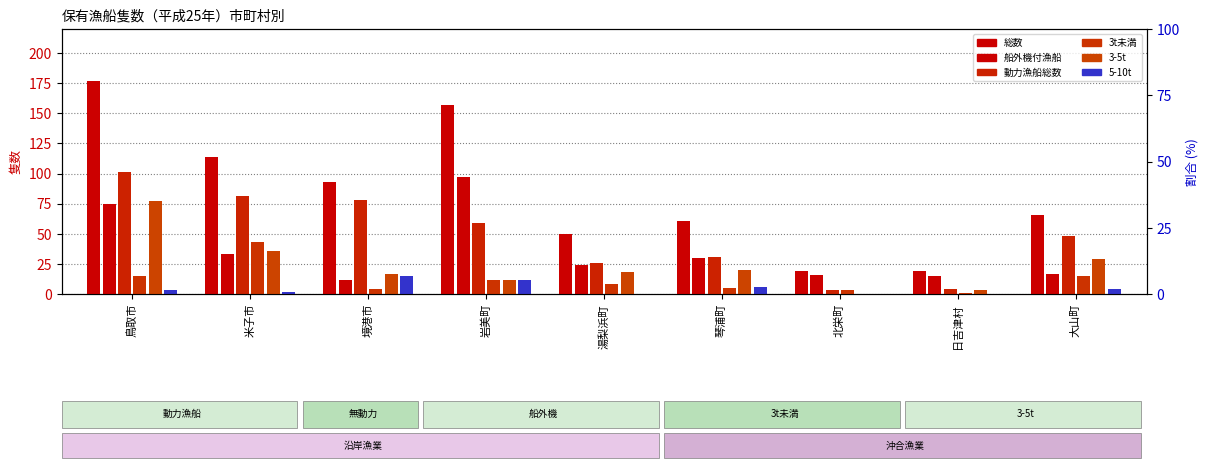

Reading left to right, list all the values displayed in this chart.

総数: 鳥取市=177	米子市=114	境港市=93	岩美町=157	湯梨浜町=50	琴浦町=61	北栄町=19	日吉津村=19	大山町=66
船外機付漁船: 鳥取市=75	米子市=33	境港市=12	岩美町=97	湯梨浜町=24	琴浦町=30	北栄町=16	日吉津村=15	大山町=17
動力漁船総数: 鳥取市=101	米子市=81	境港市=78	岩美町=59	湯梨浜町=26	琴浦町=31	北栄町=3	日吉津村=4	大山町=48
3t未満: 鳥取市=15	米子市=43	境港市=4	岩美町=12	湯梨浜町=8	琴浦町=5	北栄町=3	日吉津村=1	大山町=15
3-5t: 鳥取市=77	米子市=36	境港市=17	岩美町=12	湯梨浜町=18	琴浦町=20	北栄町=0	日吉津村=3	大山町=29
5-10t: 鳥取市=3	米子市=2	境港市=15	岩美町=12	湯梨浜町=0	琴浦町=6	北栄町=0	日吉津村=0	大山町=4